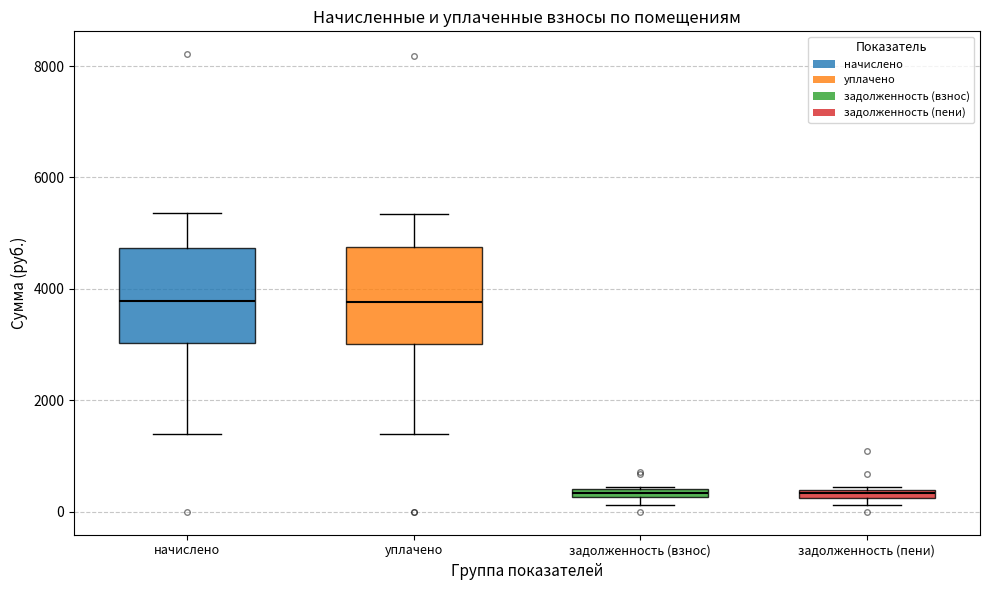

Where is the lower edge of the box for задолженность (пени) on the y-axis? The values are not printed on the chart, so give them approximately, as read against the axis.

200